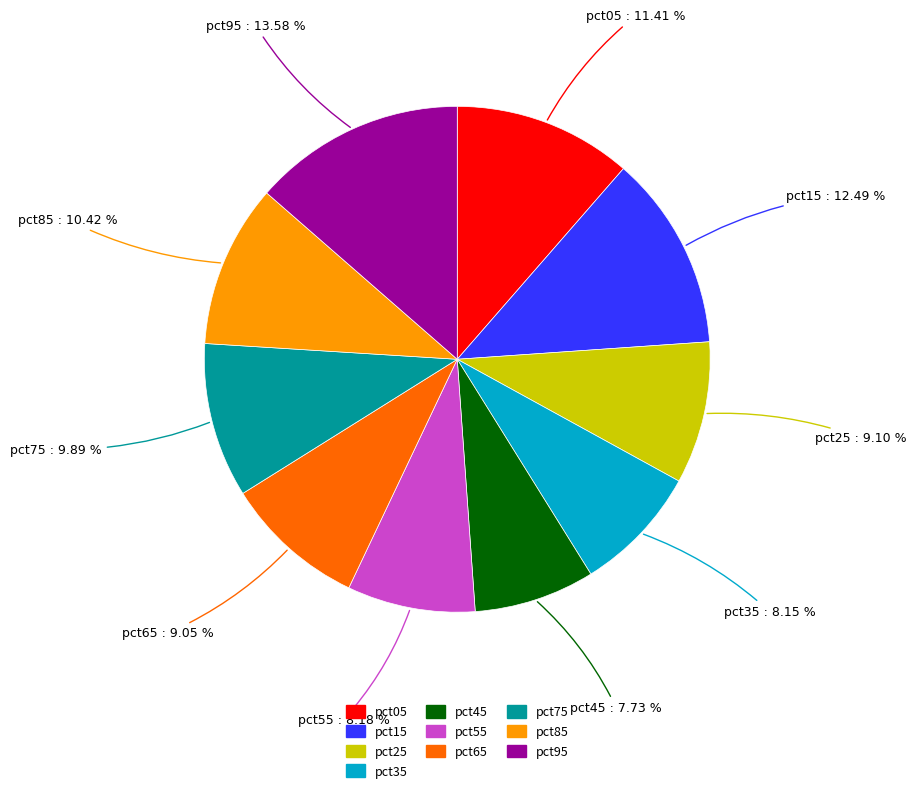

To the nearest percent, what is the average slice percentage?

10%